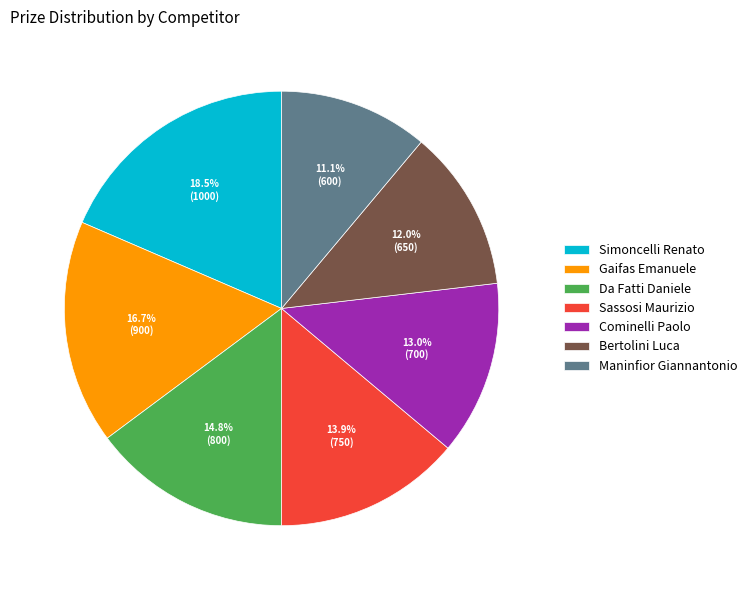

Which category has the biggest portion of the pie?

Simoncelli Renato